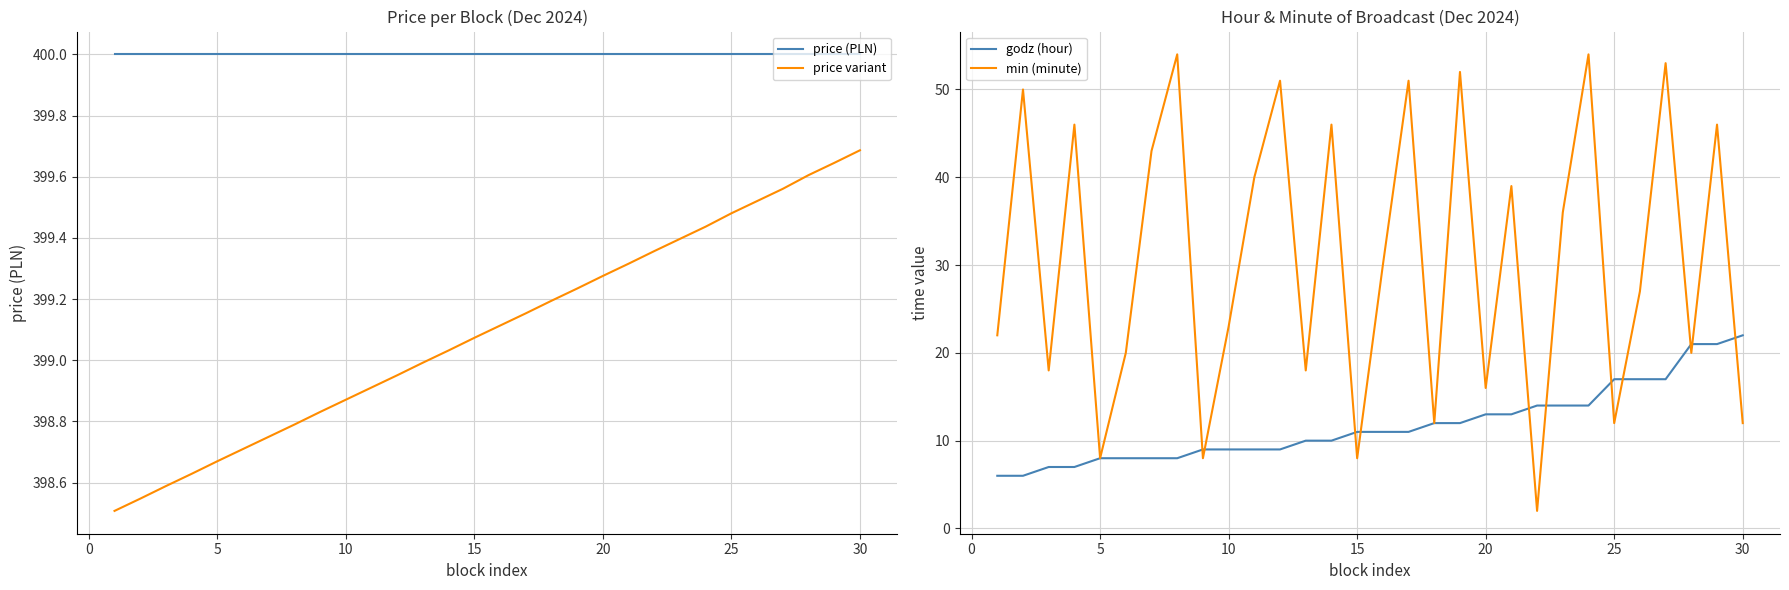

At which label does price variant reach its peak?

30